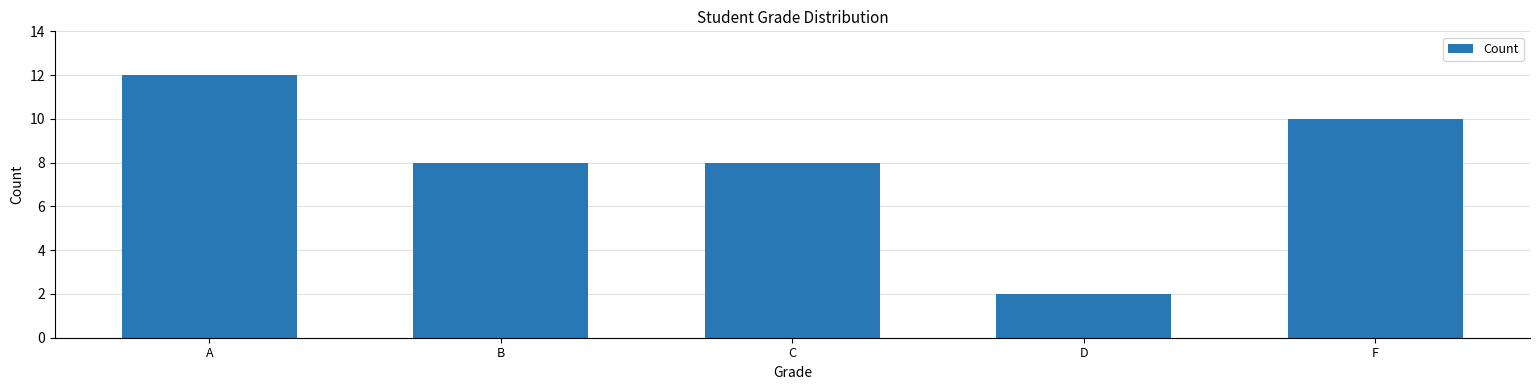

Reading left to right, what are all the values shown in this chart?

12	8	8	2	10